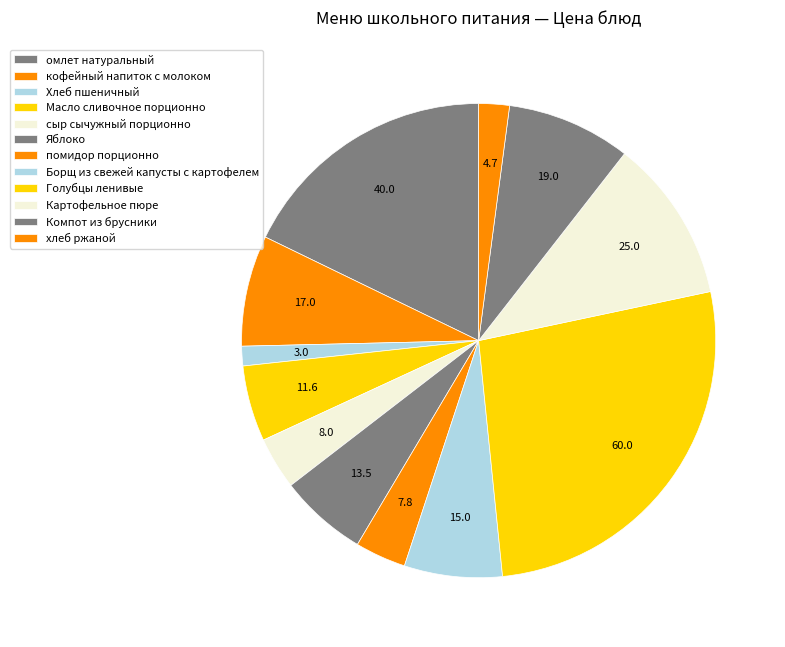

Count the number of slices in the pie.

12